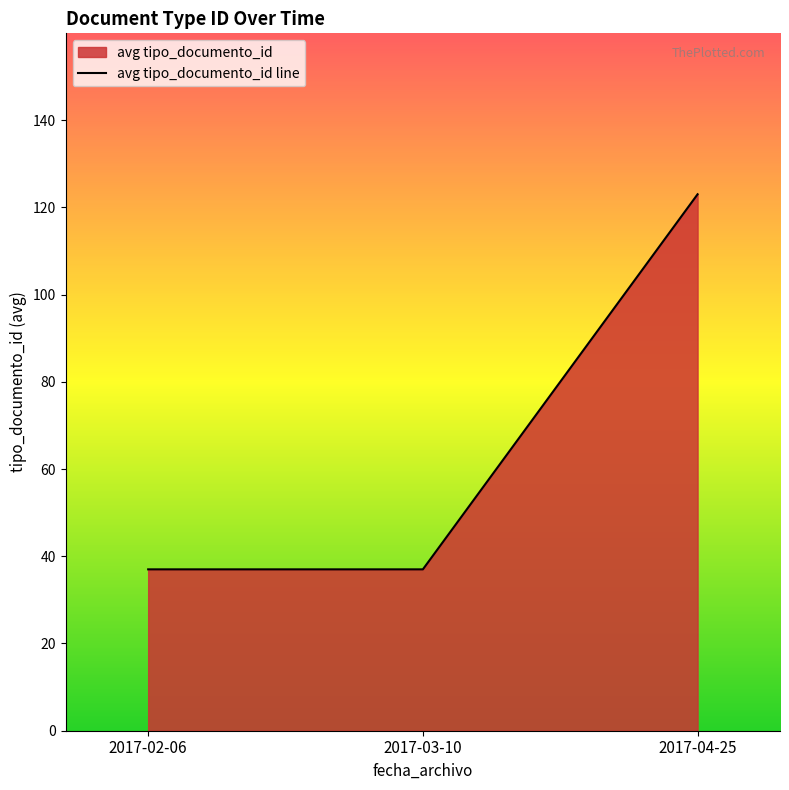

What is the label of the 2nd point from the right?

2017-03-10